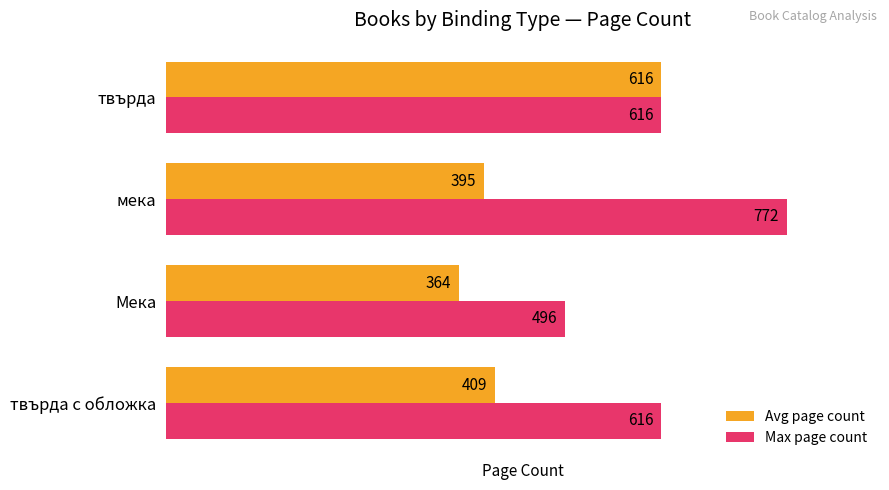

Which series has the largest range (max minus min)?

Max page count